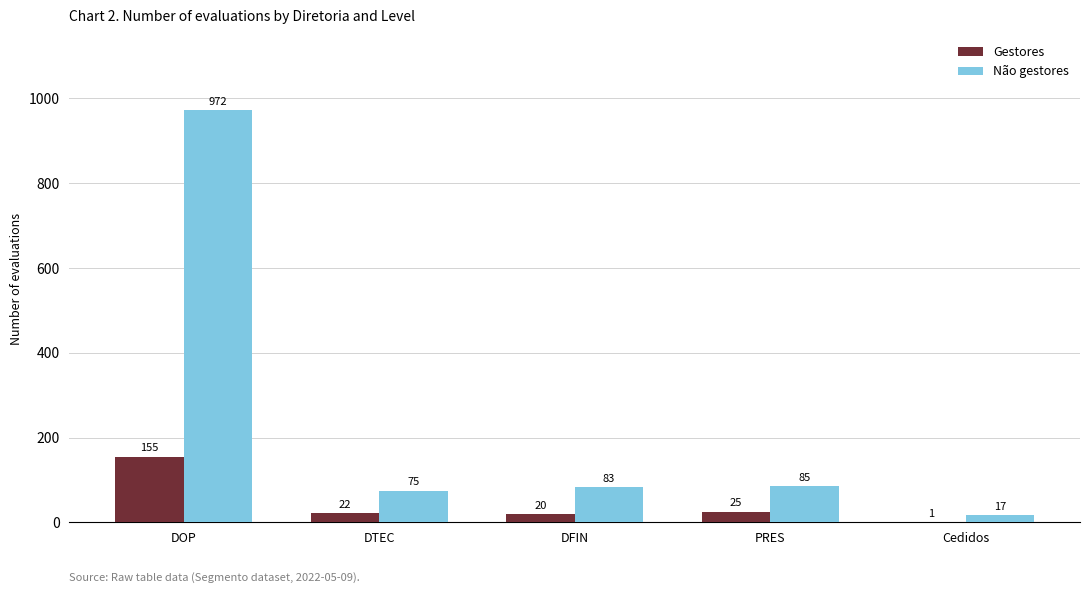

What is the difference between the Não gestores values at PRES and DTEC?

10